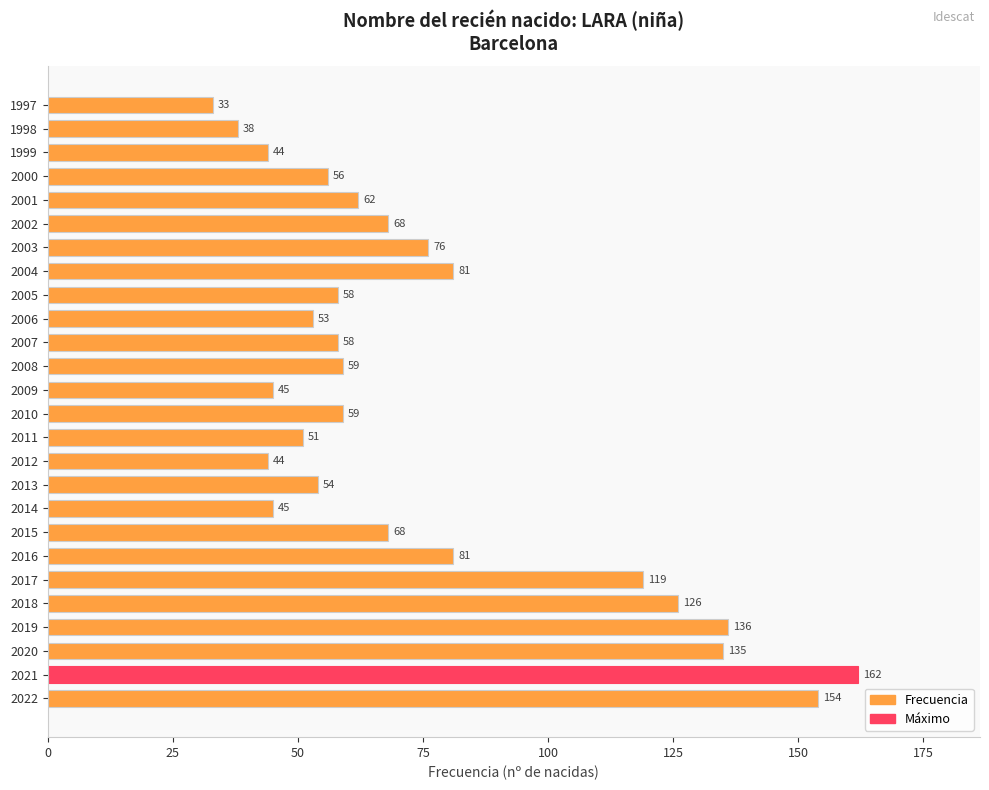

Are the bars horizontal?

Yes